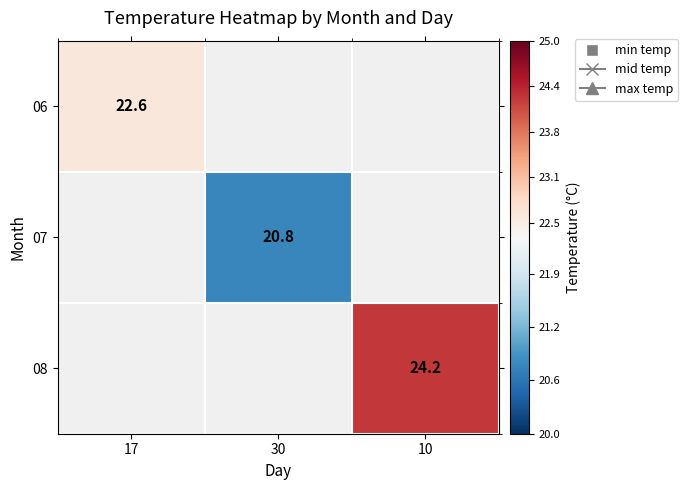

At how many categories does at least one series exceed 23?

1